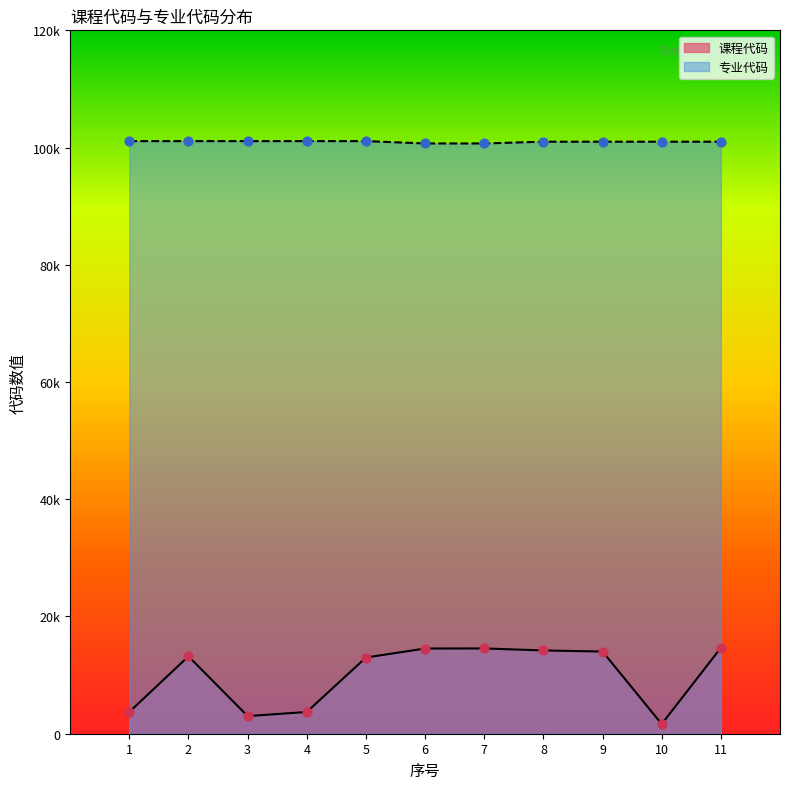

Which series contains the highest Y value?

专业代码